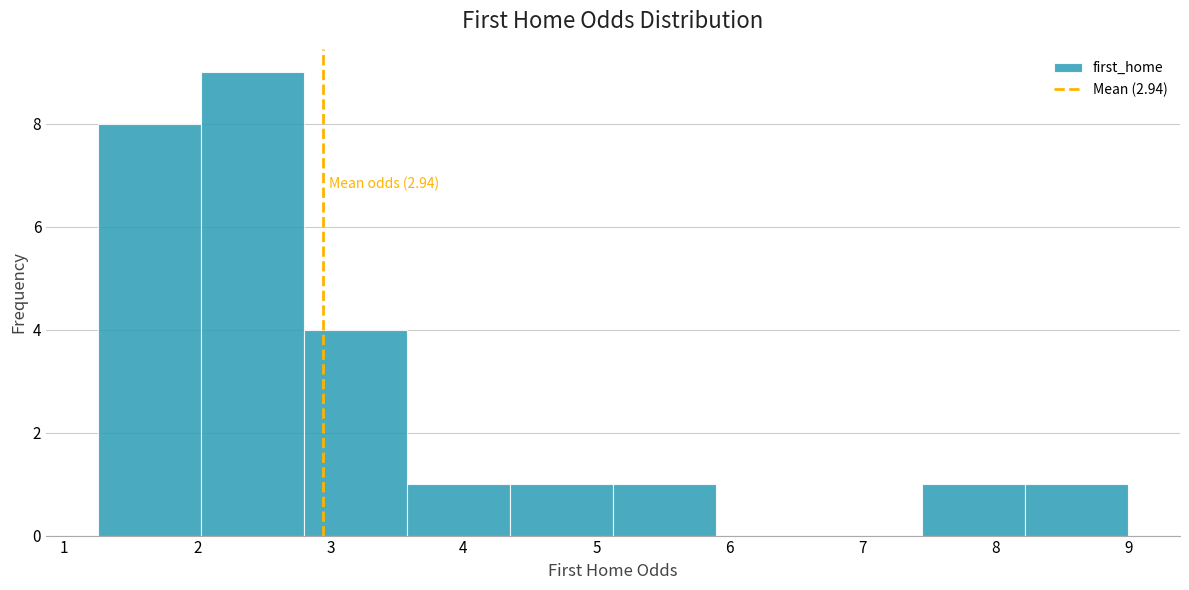

Over which range of the x-axis is the bar tallest?

2.0 to 2.8